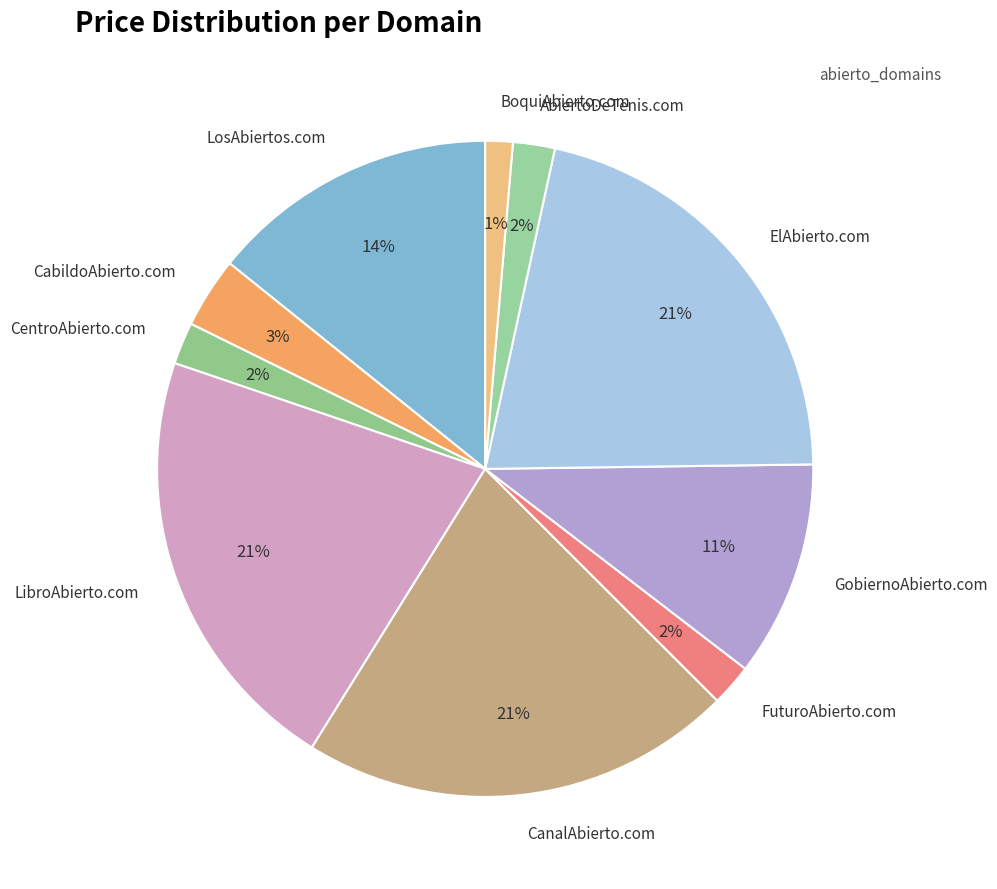

Which slice is the smallest?

BoquiAbierto.com